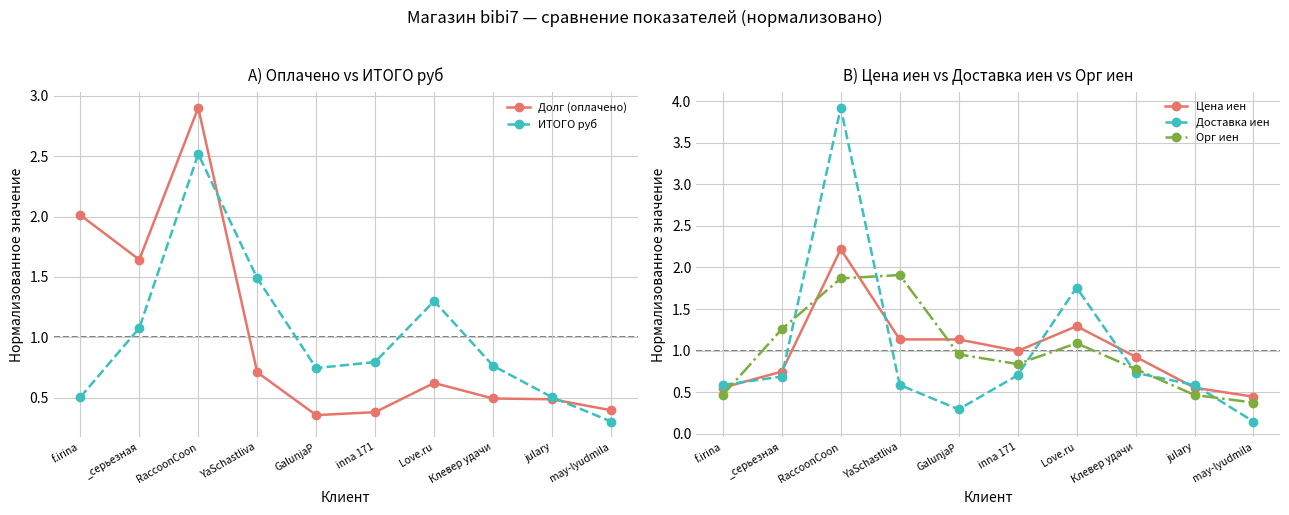

At which category does the chart reach its minimum across all series?

may-lyudmila